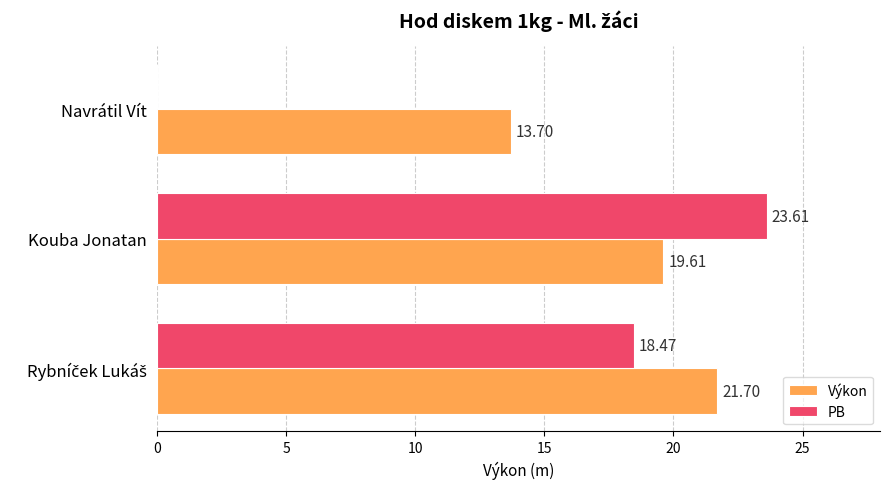

What is the sum of the PB values at Kouba Jonatan and Navrátil Vít?

23.6